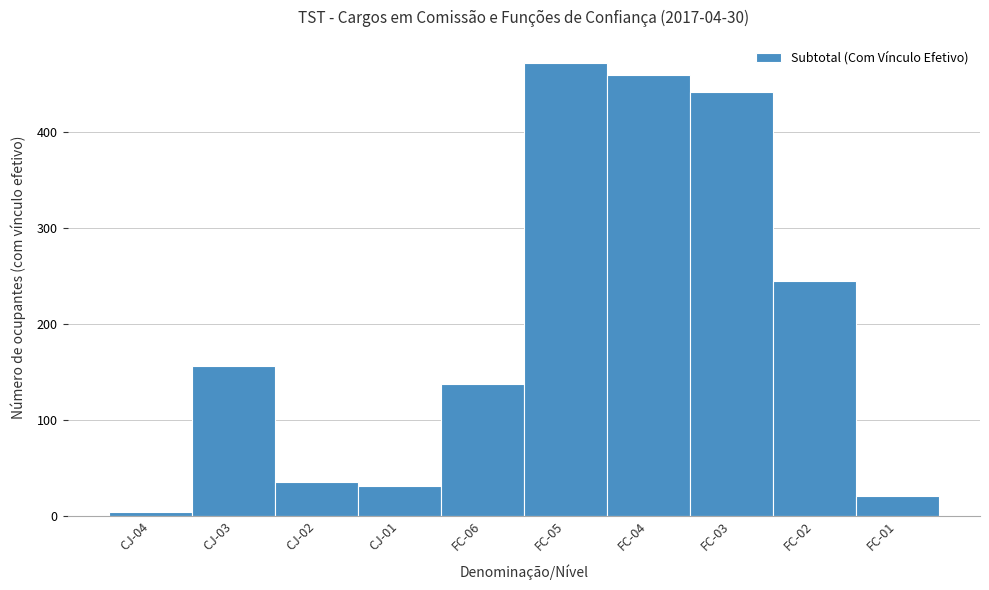

Reading left to right, transcribe all the data shown in this chart.

4	156	35	31	137	473	460	442	245	20